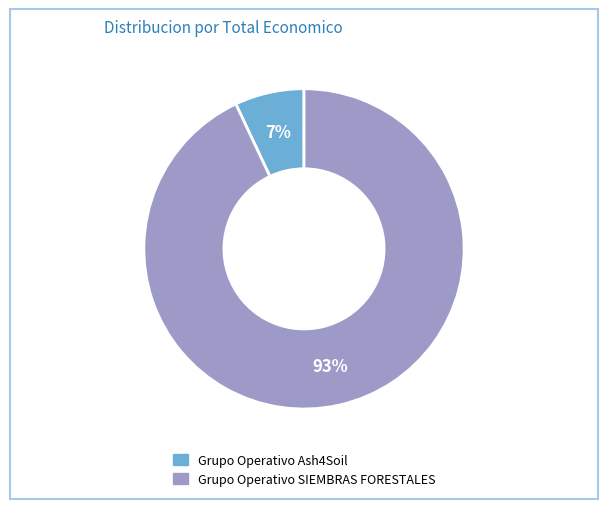

Which has a higher value, Grupo Operativo Ash4Soil or Grupo Operativo SIEMBRAS FORESTALES?

Grupo Operativo SIEMBRAS FORESTALES